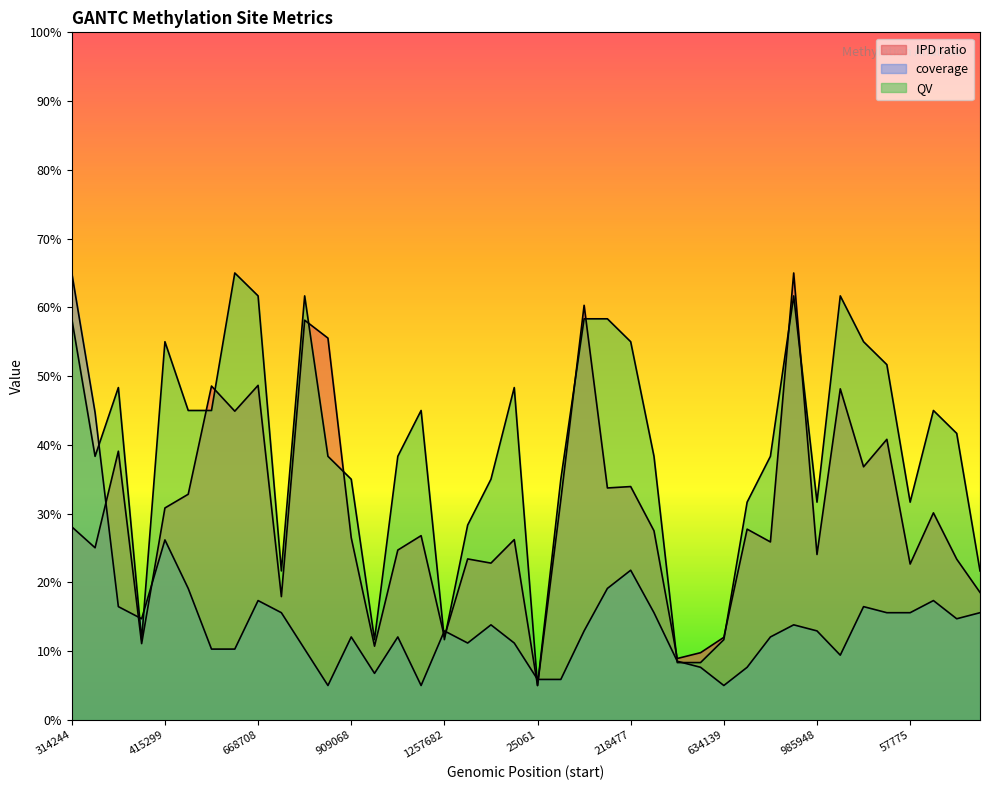

At which category does the chart reach its peak across all series?

774367